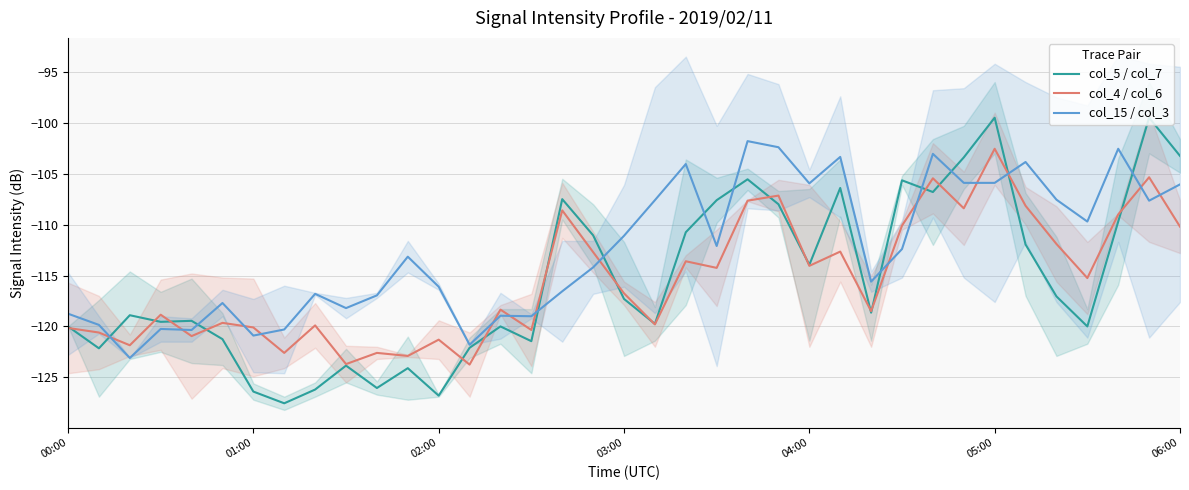

True or false: col_5 / col_7 has a value of -174.5 at 13.

False